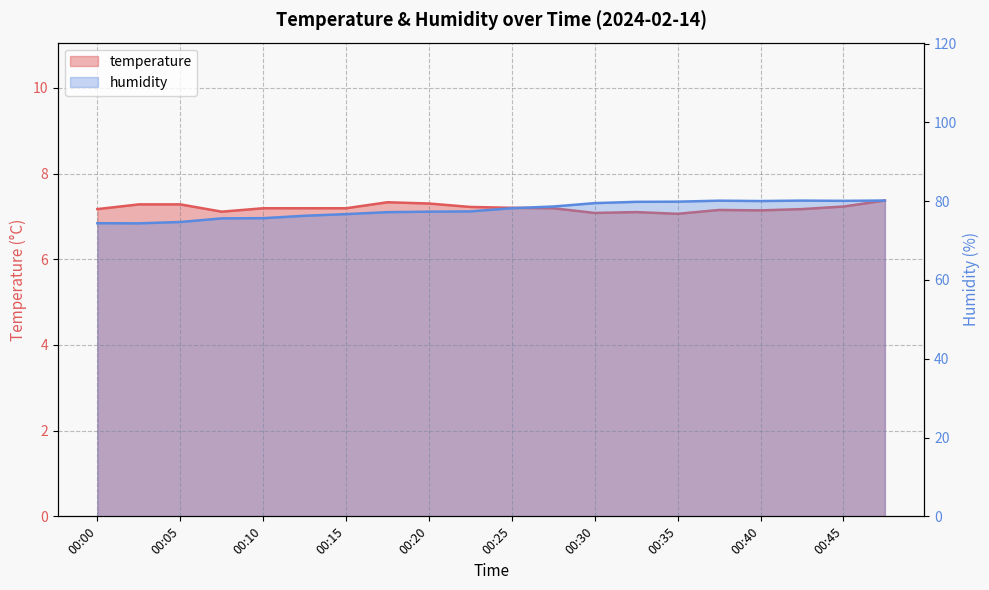

How many series are shown in this chart?

2